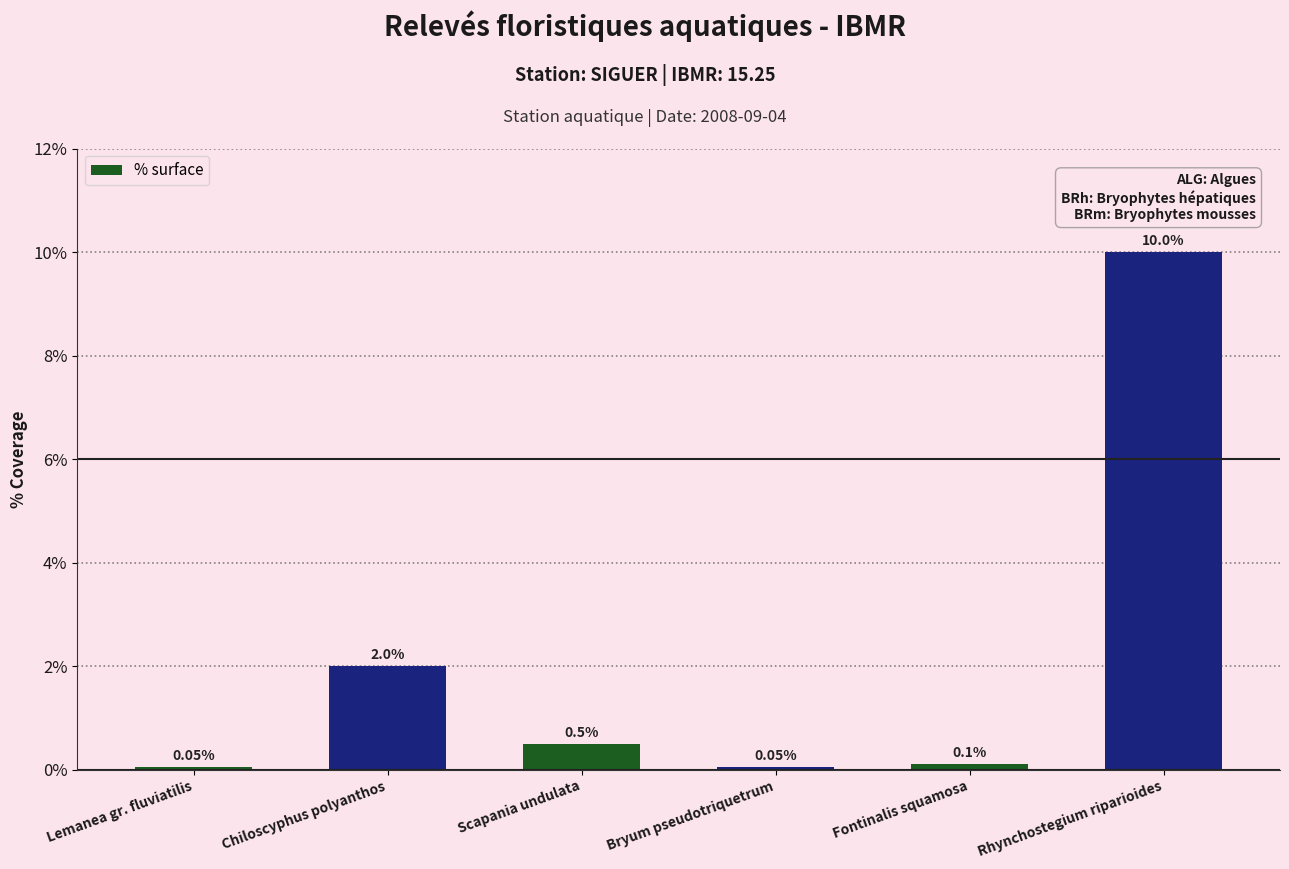

Reading right to left, transcribe all the data shown in this chart.

Rhynchostegium riparioides=10.0	Fontinalis squamosa=0.1	Bryum pseudotriquetrum=0.1	Scapania undulata=0.5	Chiloscyphus polyanthos=2.0	Lemanea gr. fluviatilis=0.1